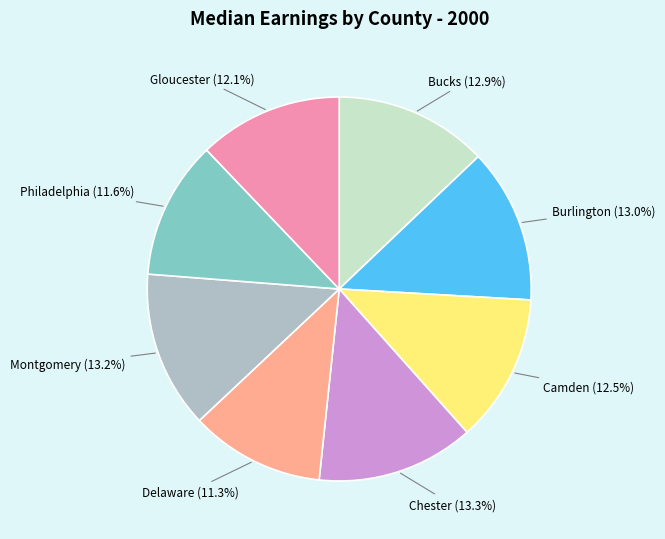

Is there a majority slice in this chart?

No